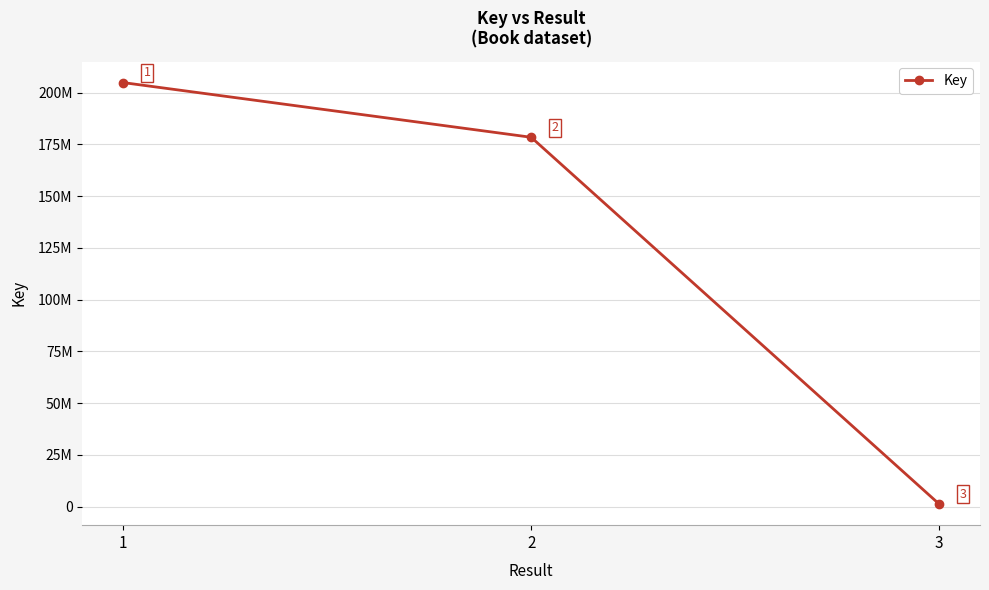

What is the value of the 2nd point from the left?

178436324